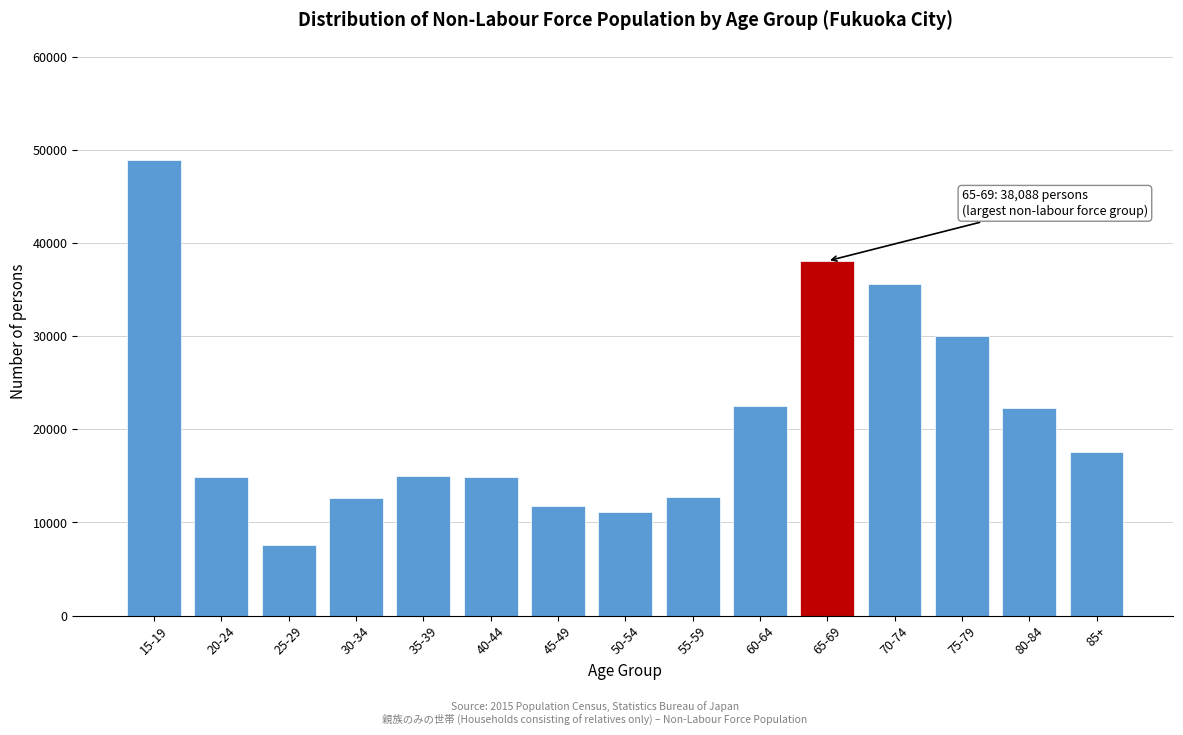

Which has a higher value, 40-44 or 75-79?

75-79